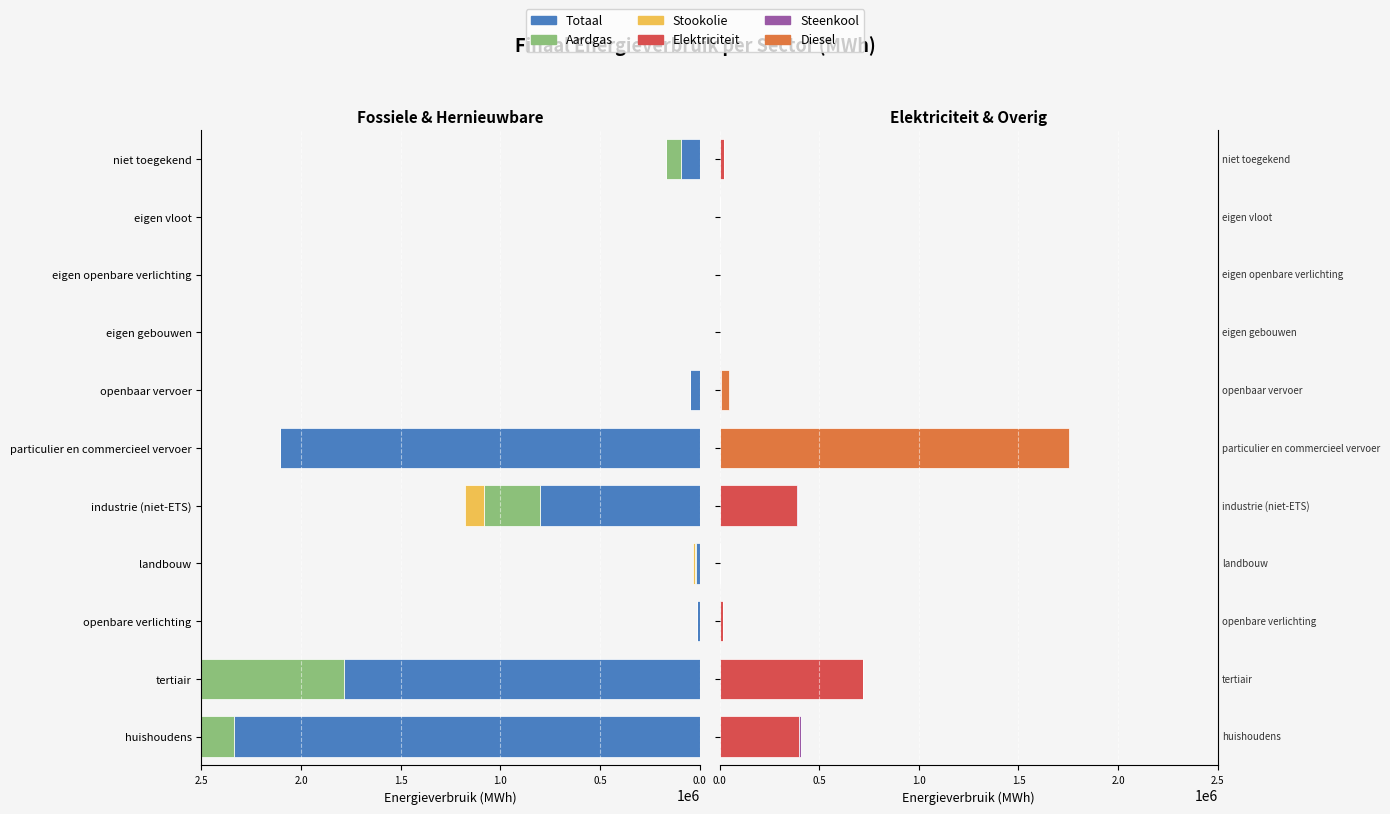

True or false: Stookolie has a value of 0.0 at particulier en commercieel vervoer.

True